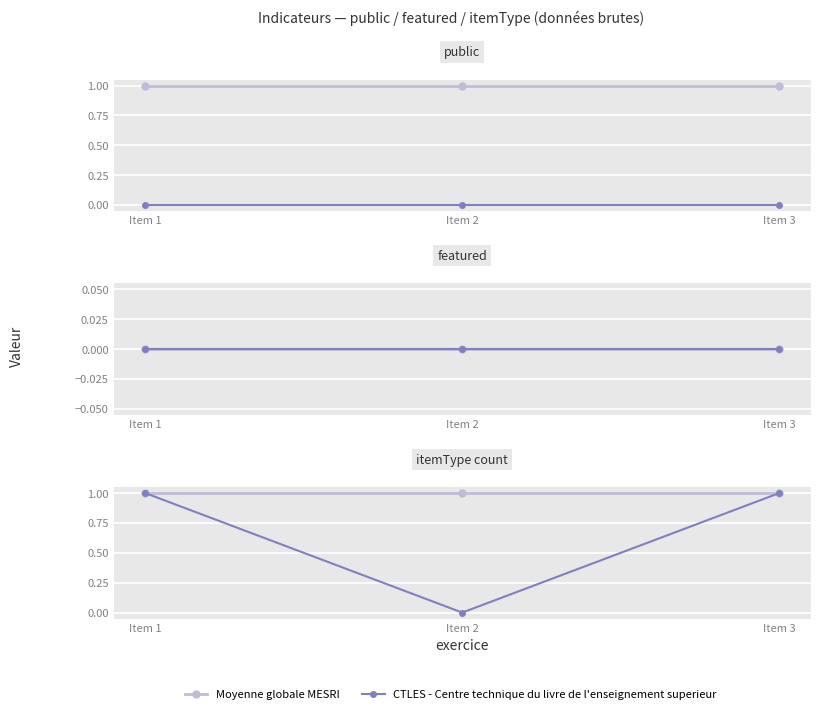

List the labels in order of Moyenne globale MESRI value, smallest first.

Item 1, Item 2, Item 3